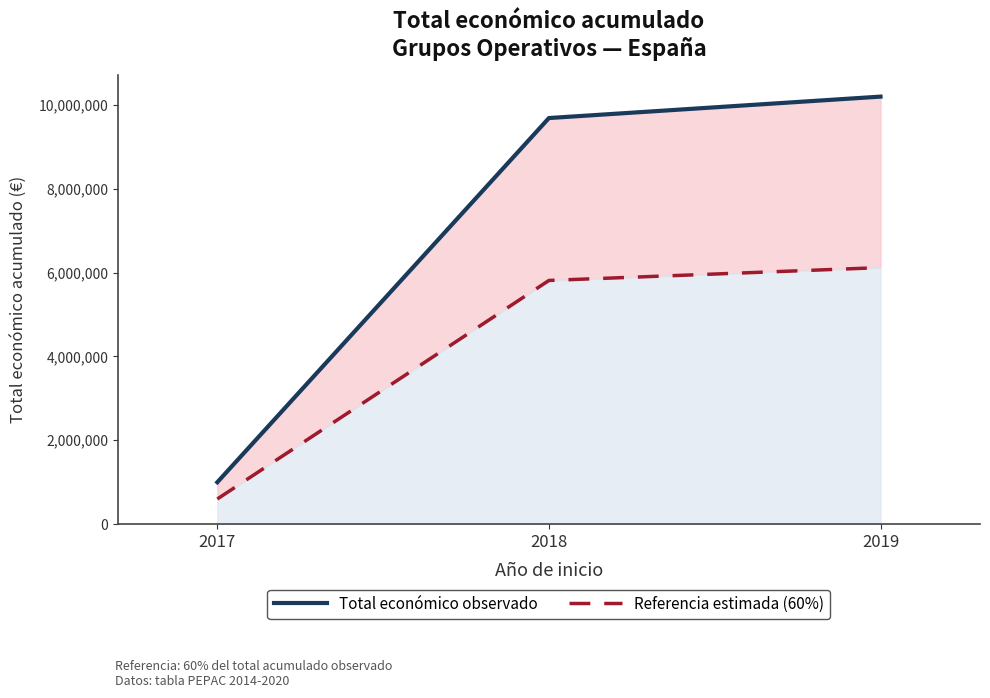

What is the average value of the Total económico observado series?

6958916.3